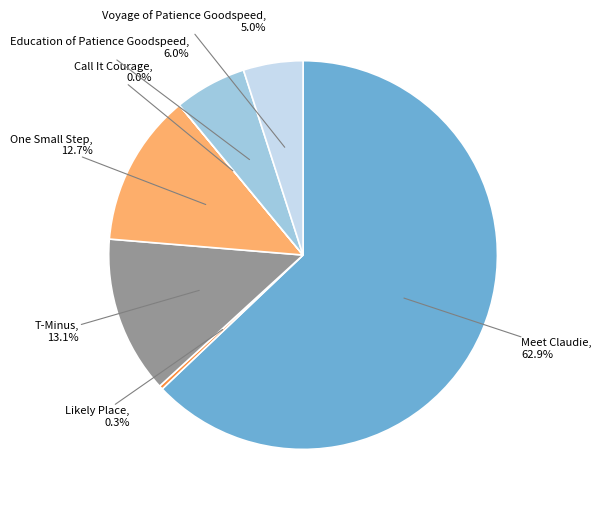

Is there a majority slice in this chart?

Yes